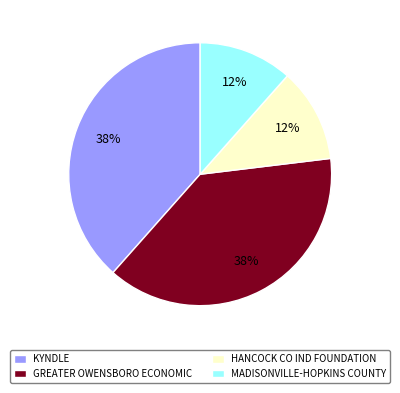

Is the sum of MADISONVILLE-HOPKINS COUNTY and HANCOCK CO IND FOUNDATION greater than half?

No